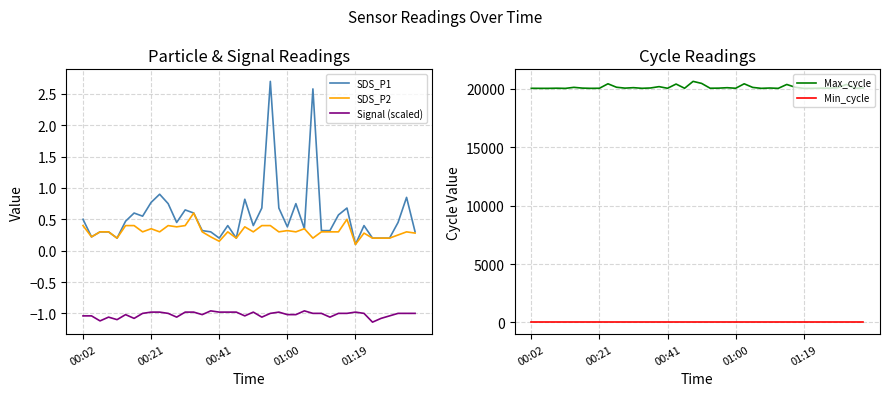

Where does the Max_cycle series first go above 20052?

5